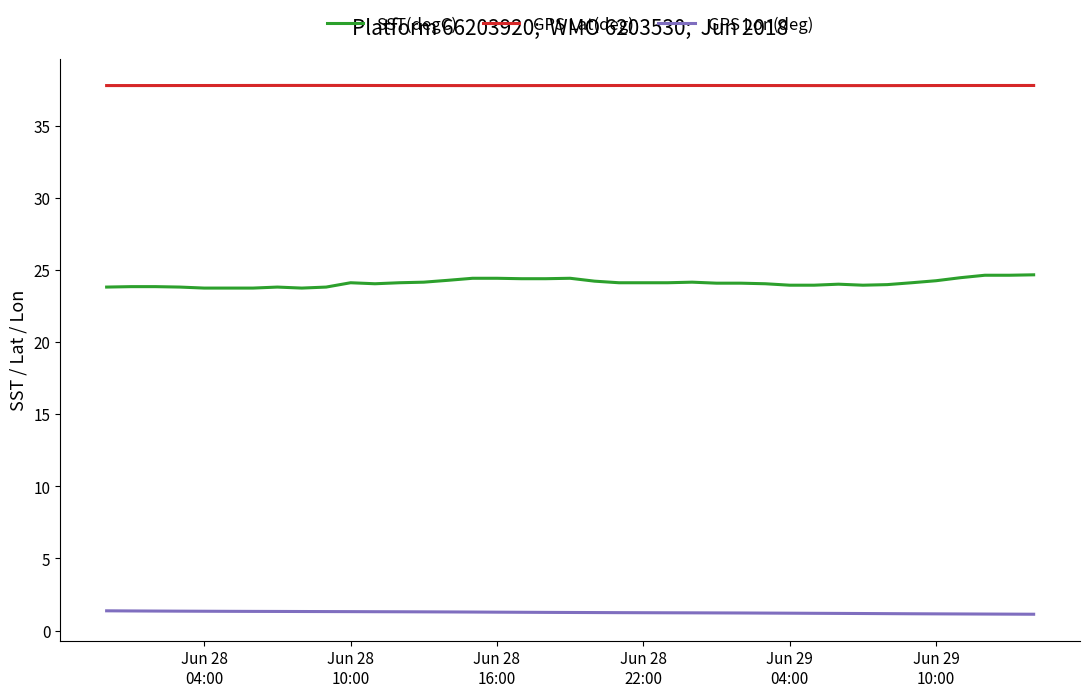

Rank the series by their maximum value, from highest to lowest.

GPS Lat(deg), SST(degC), GPS Lon(deg)